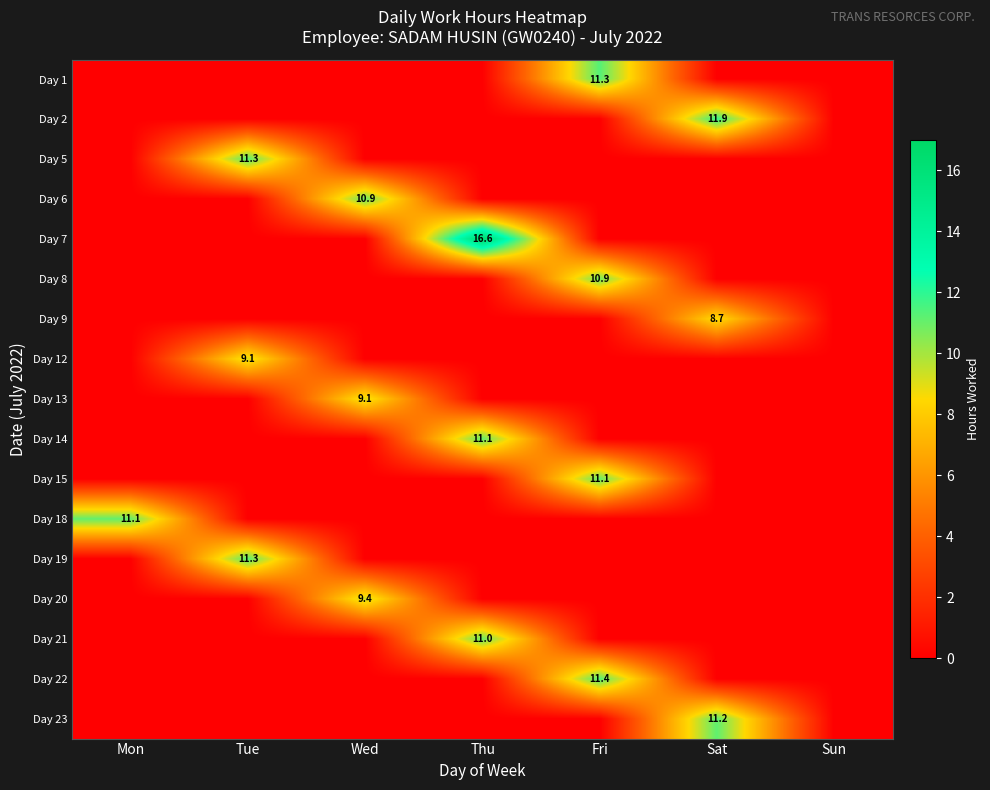

True or false: Day 7 has a value of 3.8 at Thu.

False